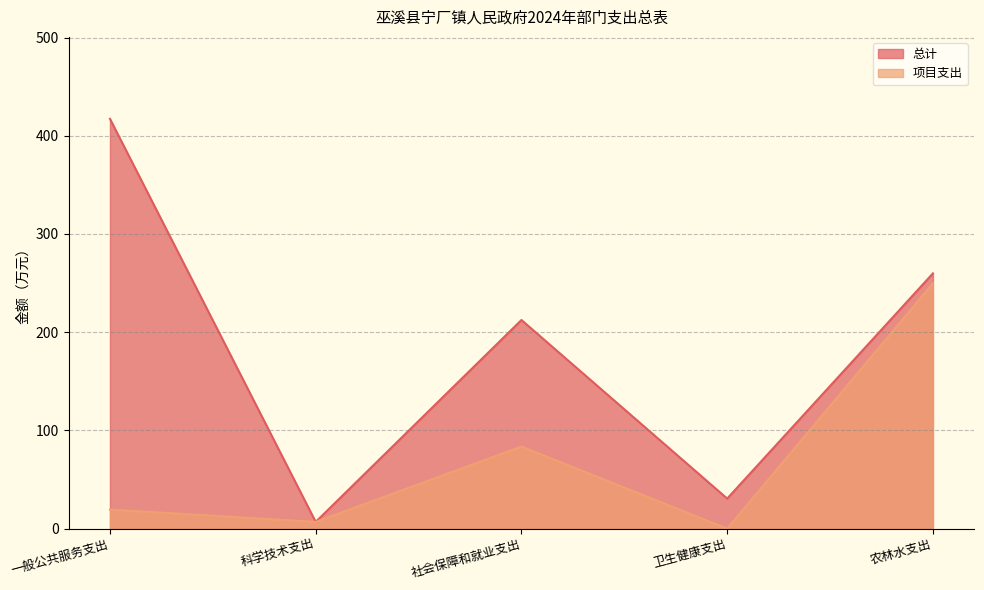

True or false: 项目支出 has a value of 0.0 at 卫生健康支出.

True